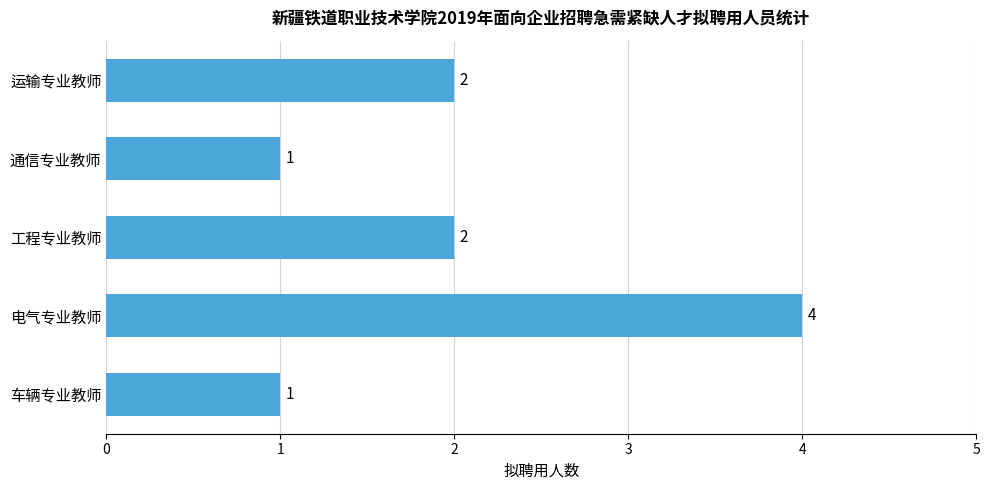

Count the values in the range 1 to 2.

4